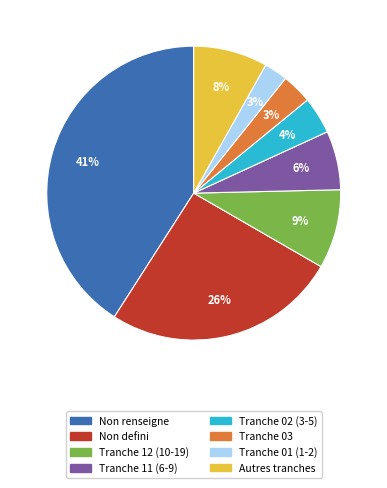

Does any single category account for the majority?

No